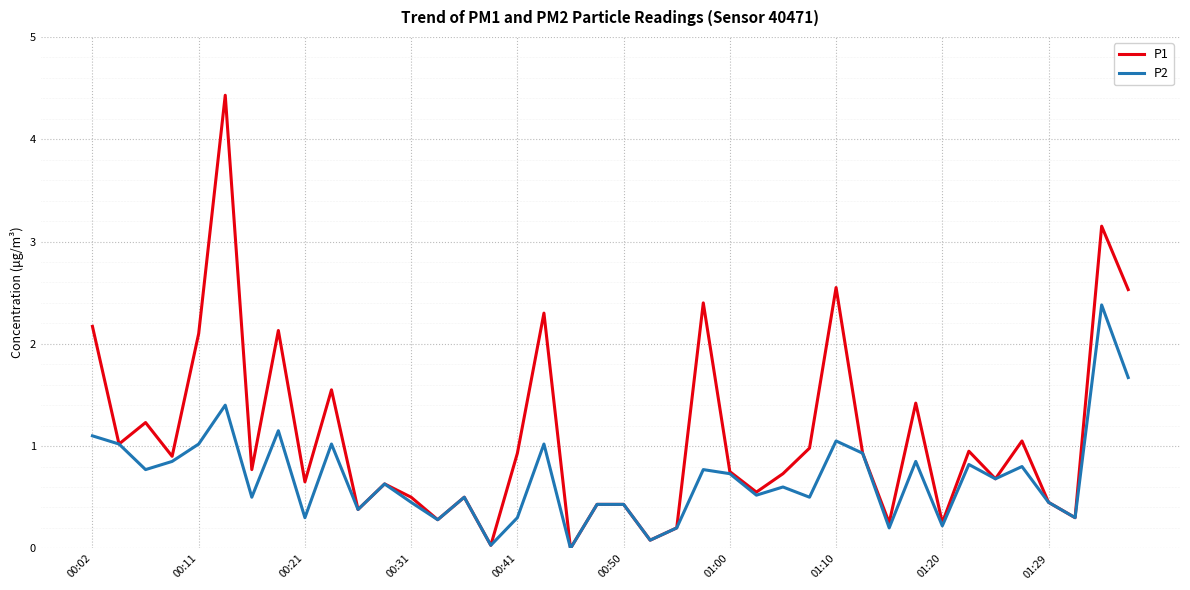

Which series has the largest total across all categories?

P1